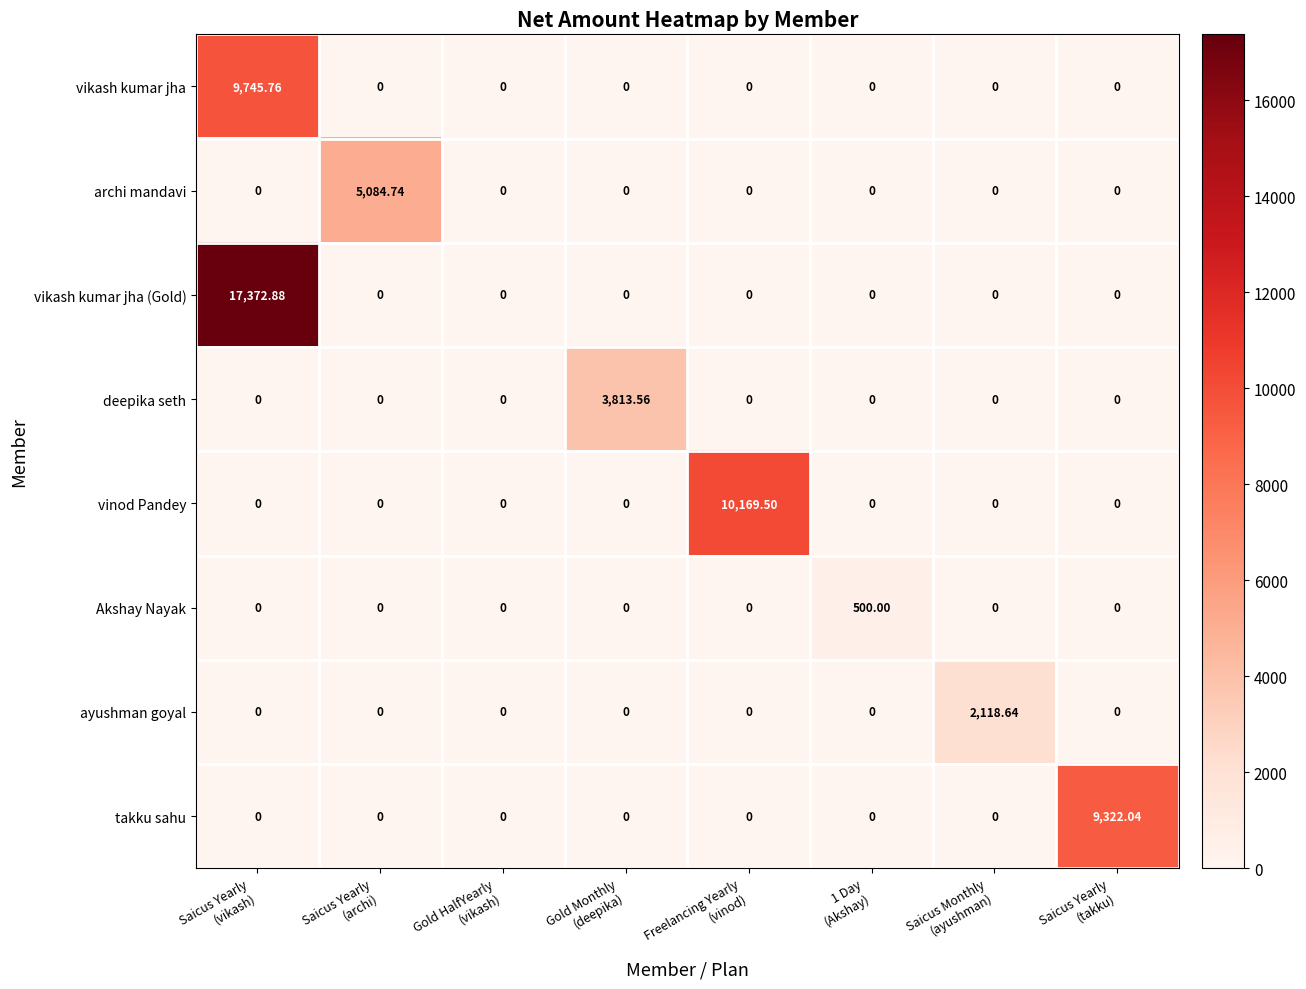

What is the total value across all series at 1 Day
(Akshay)?

500.0